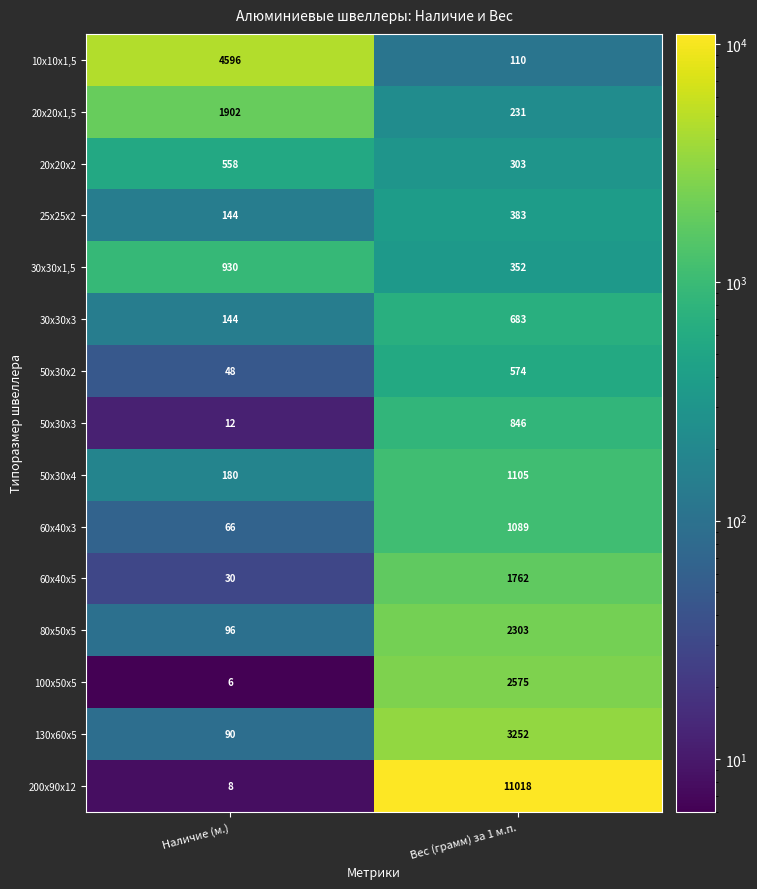

The value of 10х10х1,5 at Вес (грамм) за 1 м.п. is 67. True or false?

False